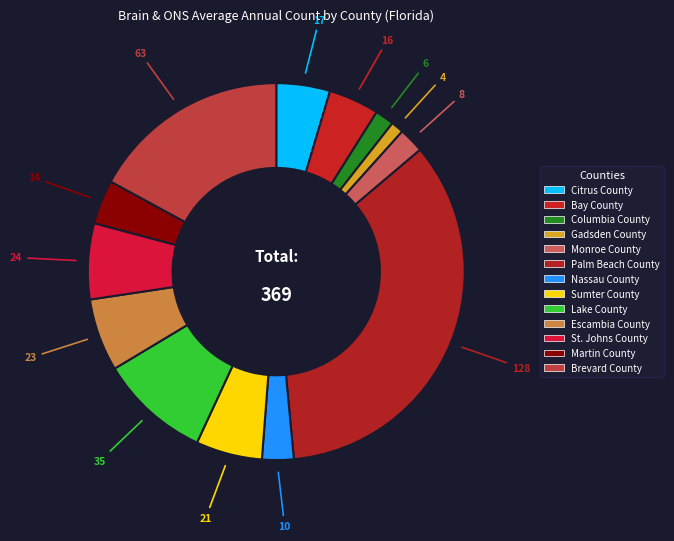

Which category has the smallest portion of the pie?

Gadsden County